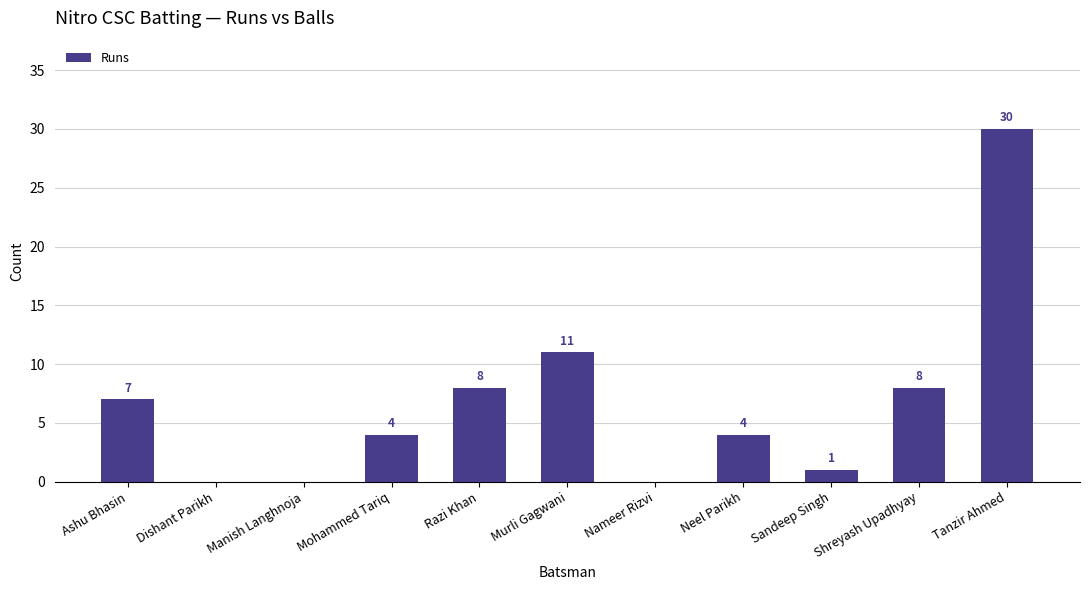

The chart shows a value of 1 at Neel Parikh. True or false?

False